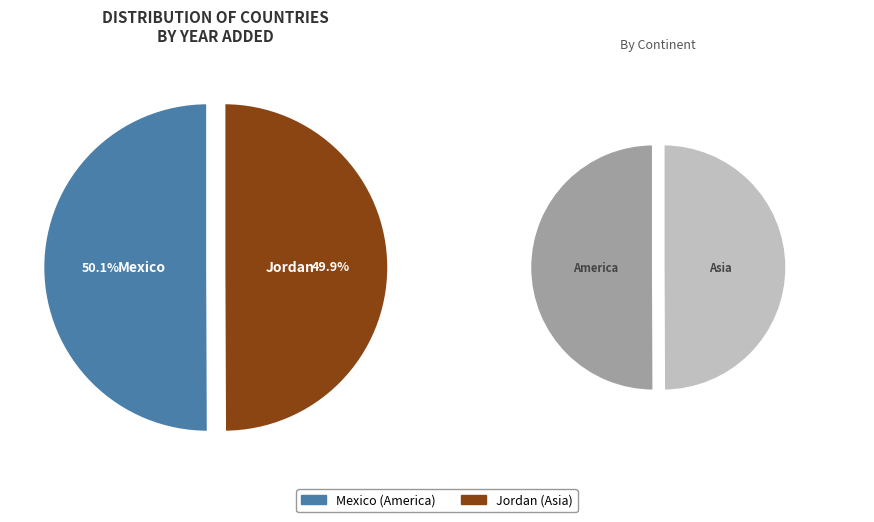

Rank the categories by value from lowest to highest.

Jordan, Mexico